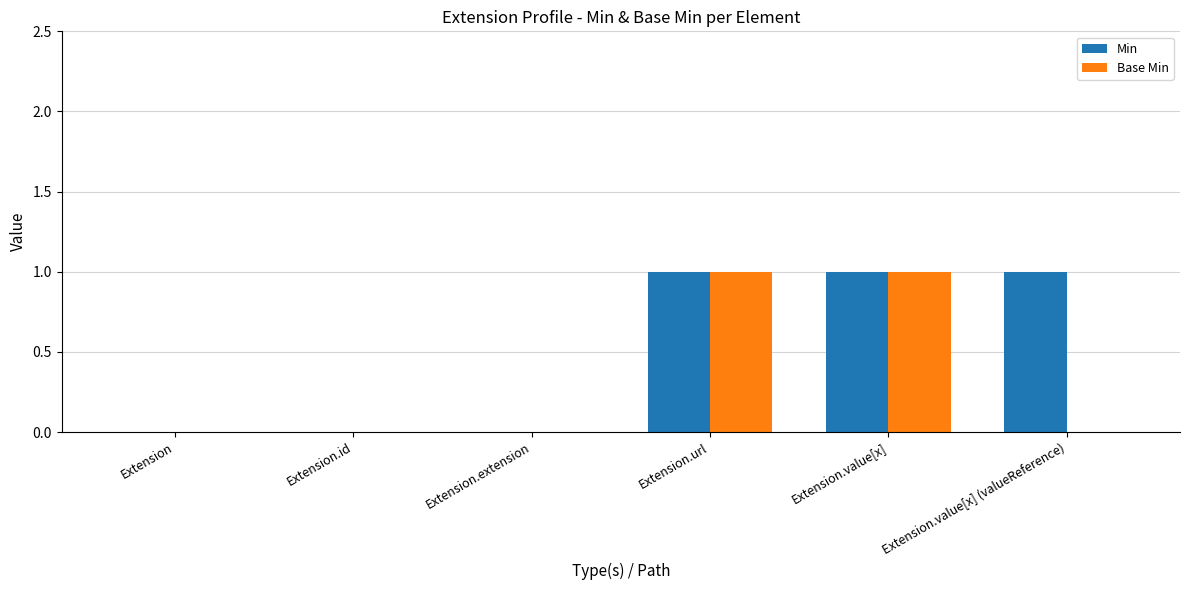

How many groups of bars are there?

6